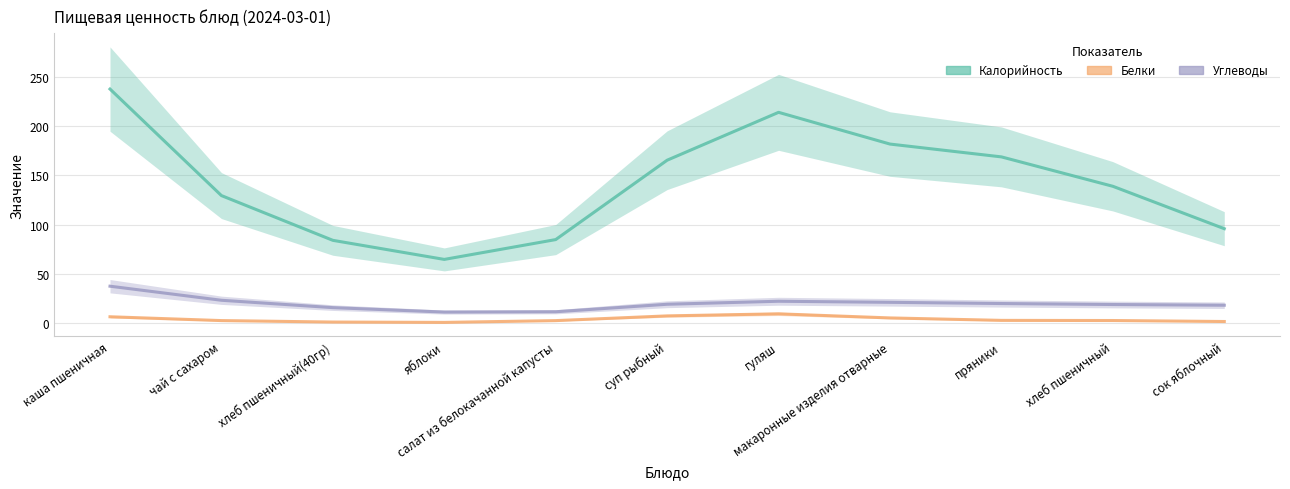

List the labels in order of Белки value, smallest first.

яблоки, хлеб пшеничный(40гр), сок яблочный, салат из белокачанной капусты, чай с сахаром, хлеб пшеничный, пряники, макаронные изделия отварные, каша пшеничная, суп рыбный, гуляш